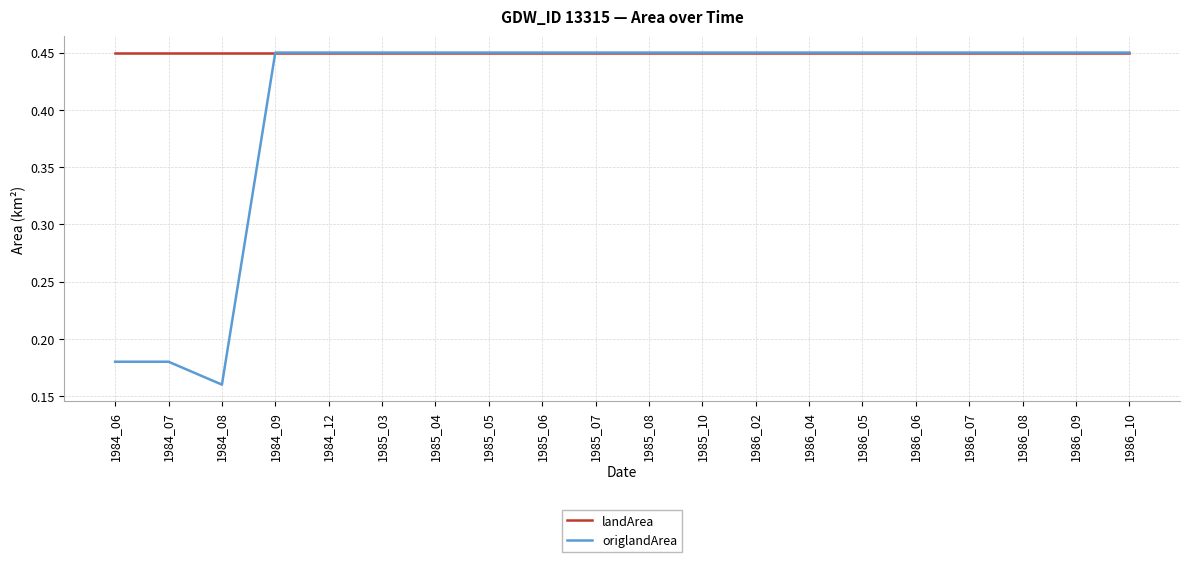

What is the total value across all series at 1985_06?

0.9